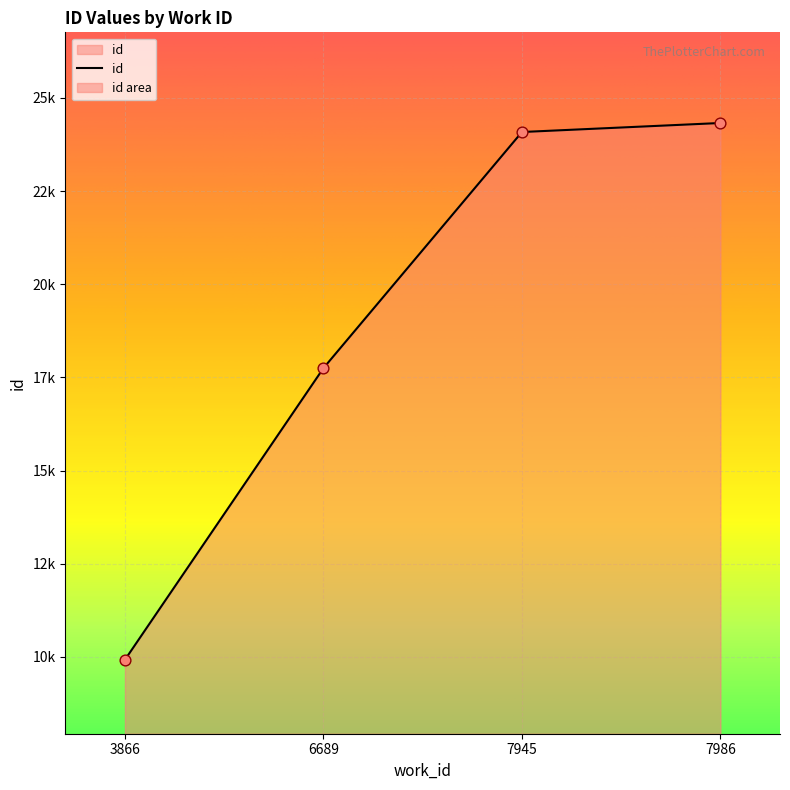

What is the change in value from 7945 to 7986?

+242